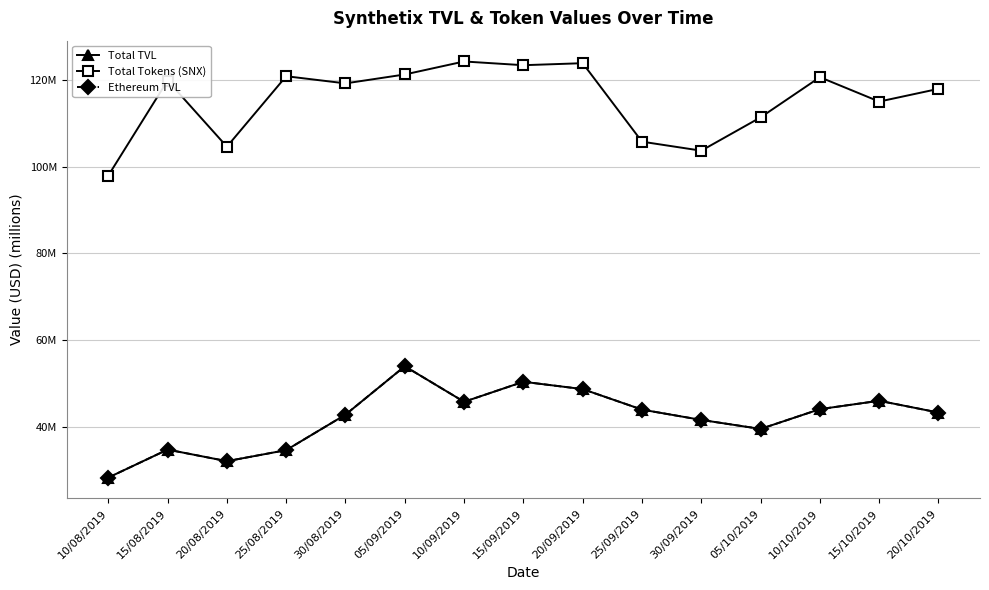

Is this an area chart (filled region under the line)?

No